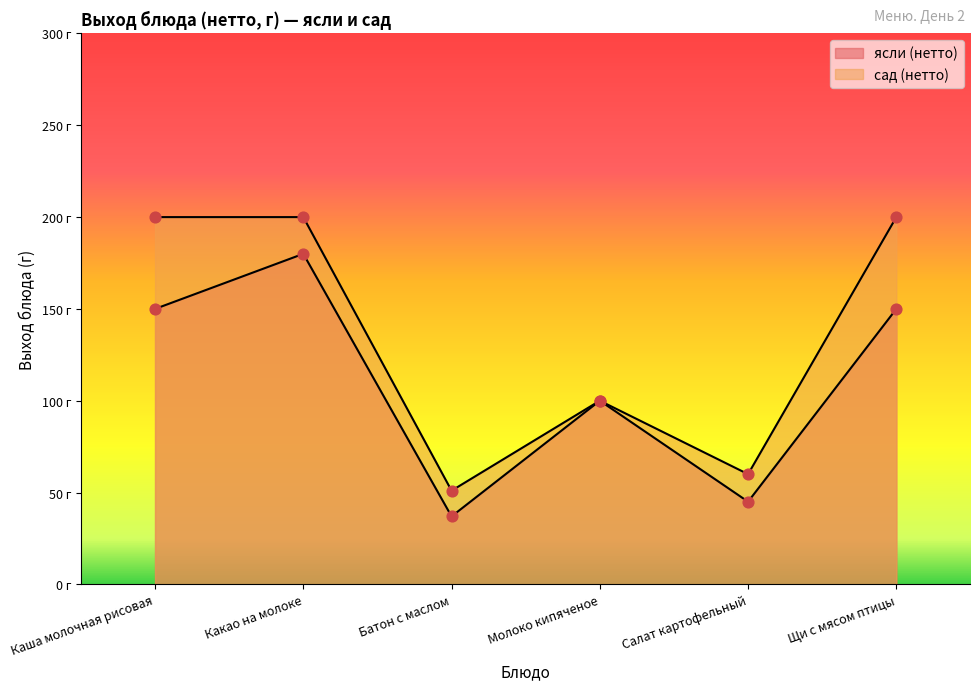

At how many categories does at least one series exceed 51?

5